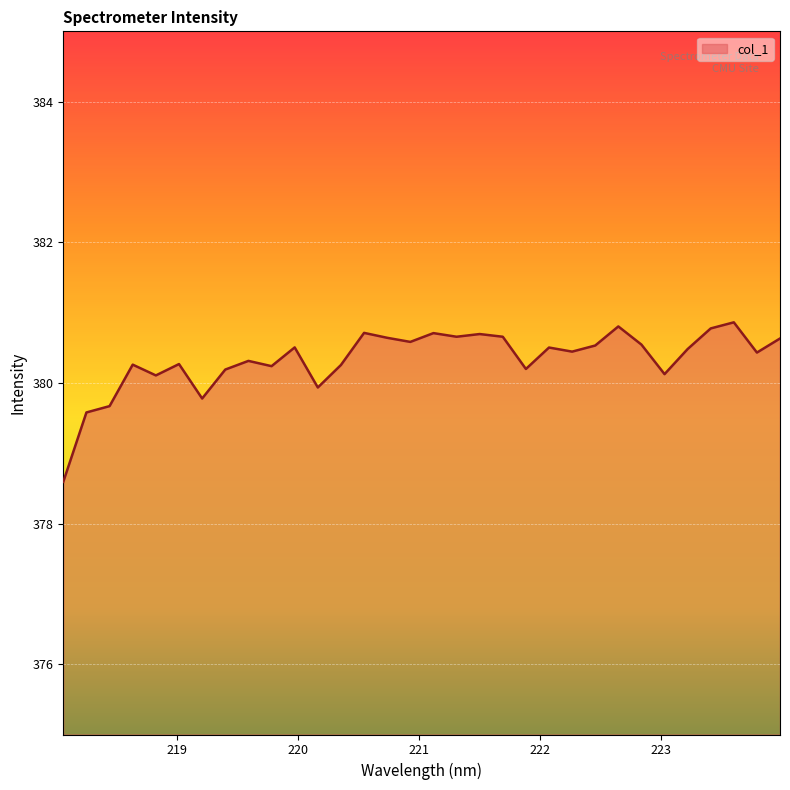

What is the difference between the maximum and minimum values?

2.3